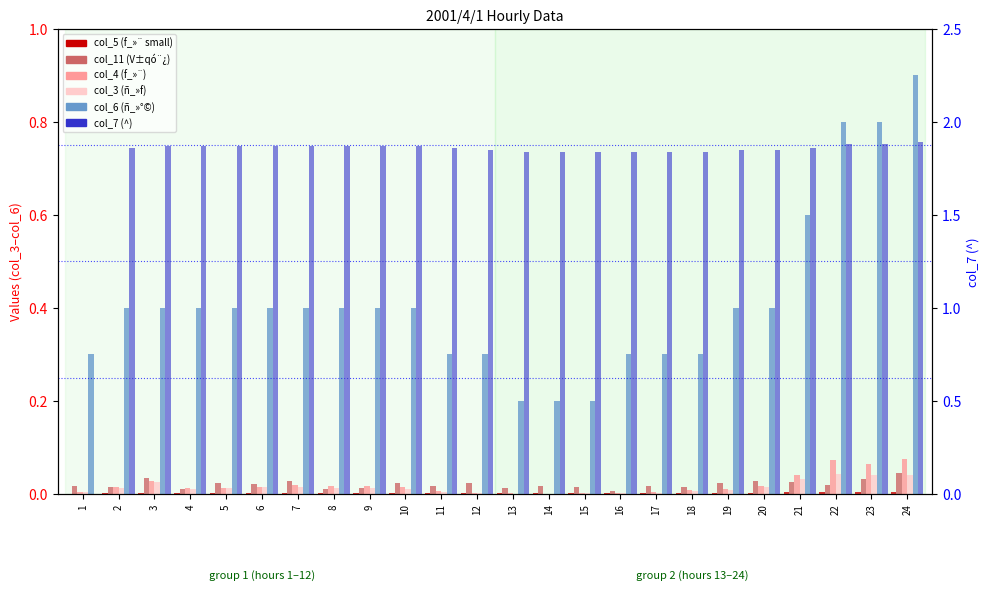

Rank the categories by col_4 (f_»¨) value from highest to lowest.

24, 22, 23, 21, 3, 7, 20, 8, 9, 6, 10, 2, 5, 4, 19, 18, 11, 1, 17, 12, 15, 16, 13, 14